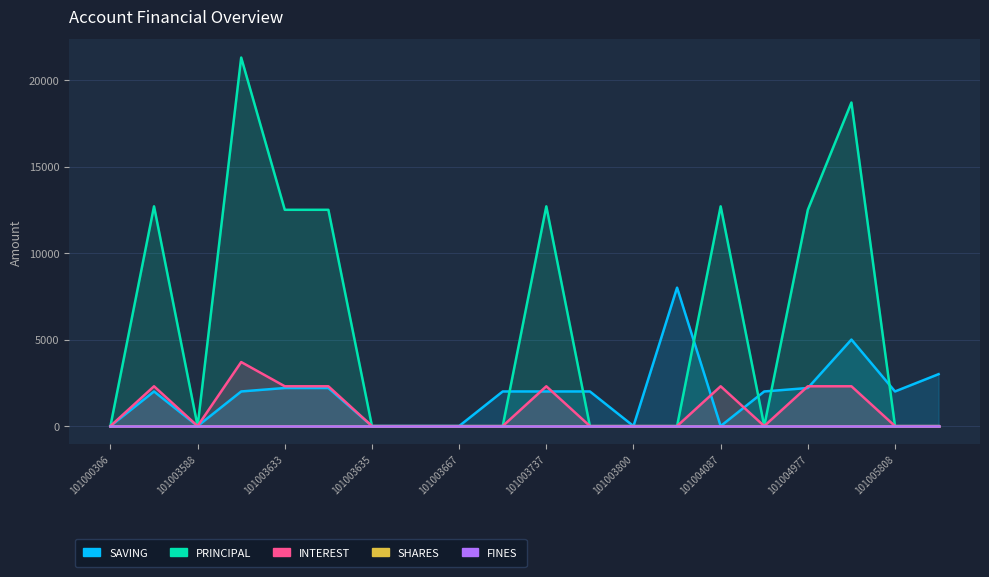

Between 101000306 and 101003588, which series saw the biggest shift?

PRINCIPAL